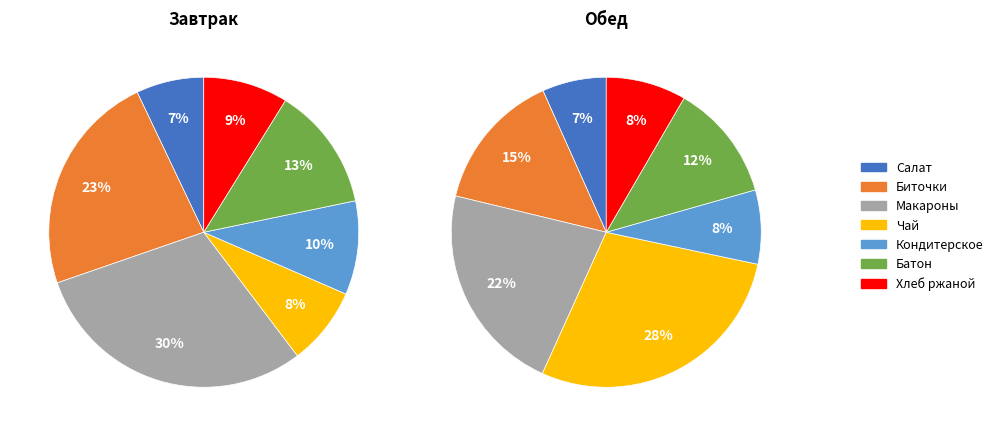

To the nearest percent, what is the difference between the Салат из моркови с сахаром and Макароны отварные slice percentages?

23%